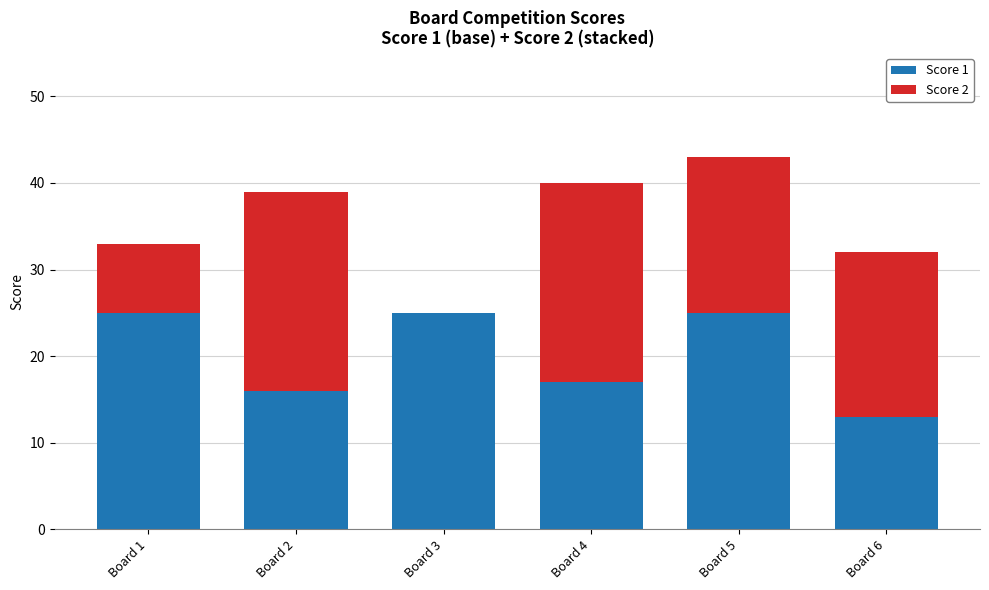

True or false: Score 1 has a value of 25 at Board 5.

True